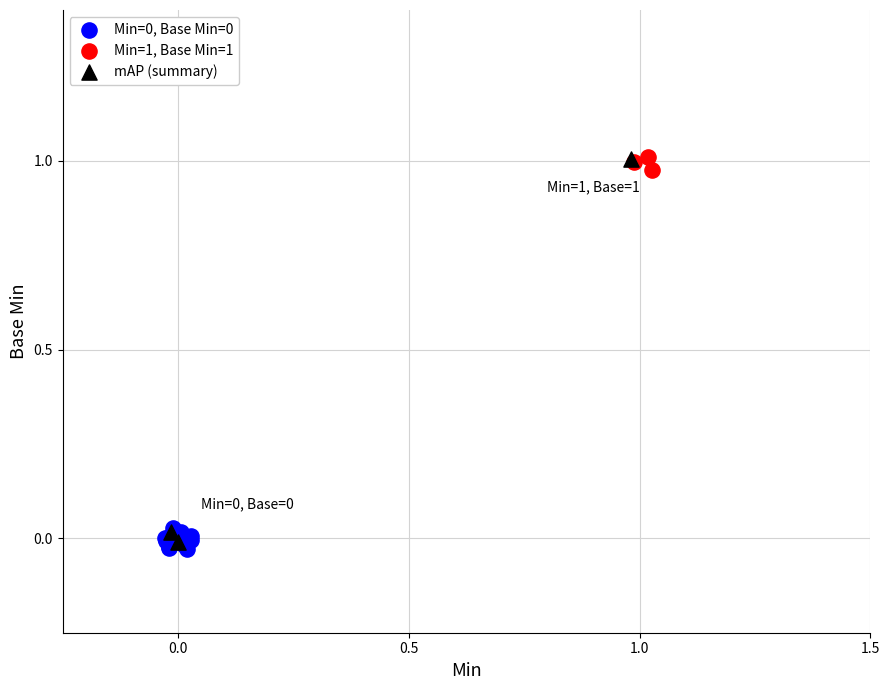

Which series has the widest spread of Y values?

mAP (summary)